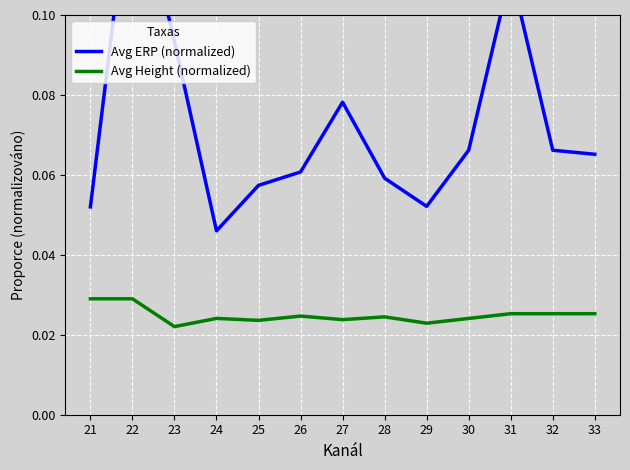

At which category is the sum across all series the highest?

22